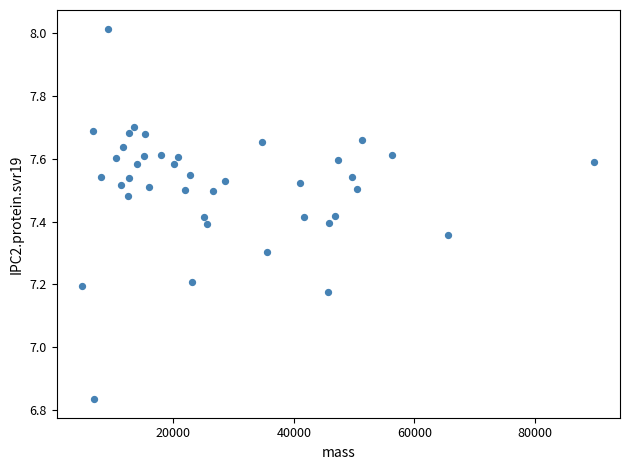

What is the range of X values (max minus min)?

85014.2